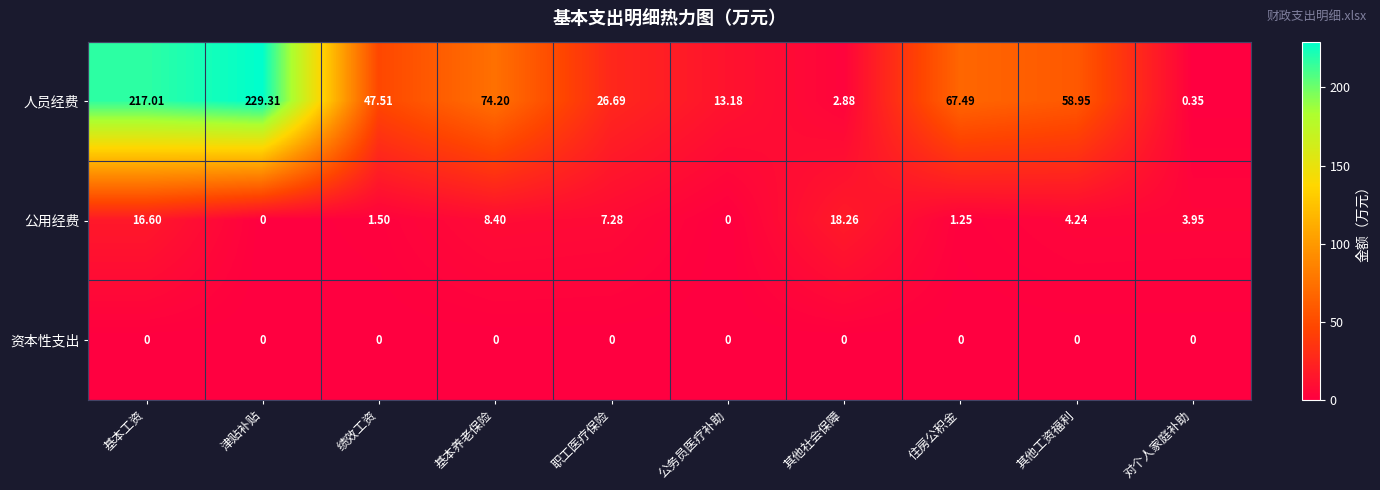

Which series has the largest range (max minus min)?

人员经费